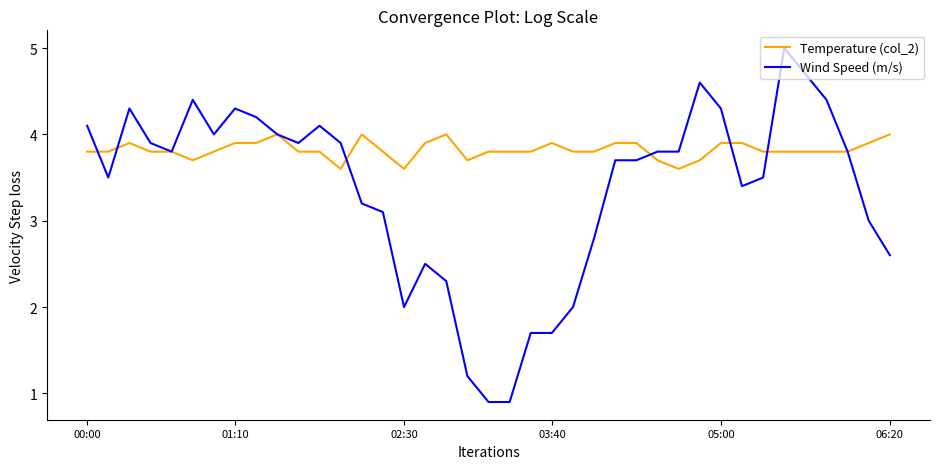

Which series has the largest range (max minus min)?

Wind Speed (m/s)